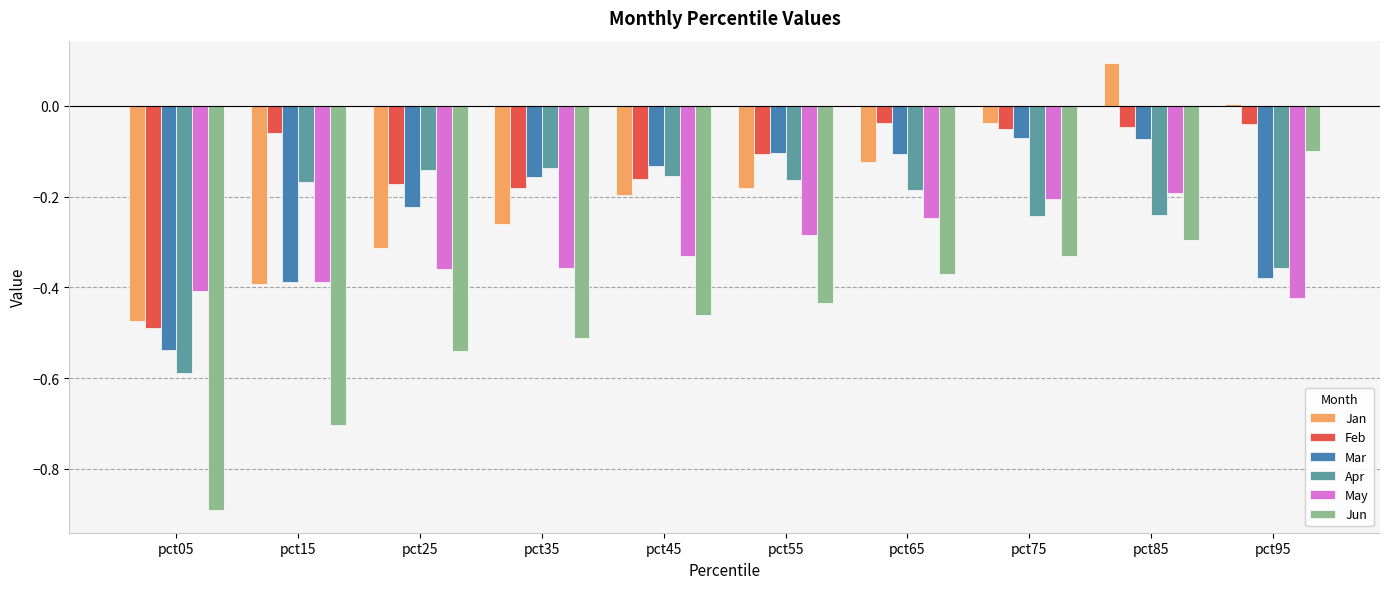

Rank the categories by Jun value from highest to lowest.

pct95, pct85, pct75, pct65, pct55, pct45, pct35, pct25, pct15, pct05